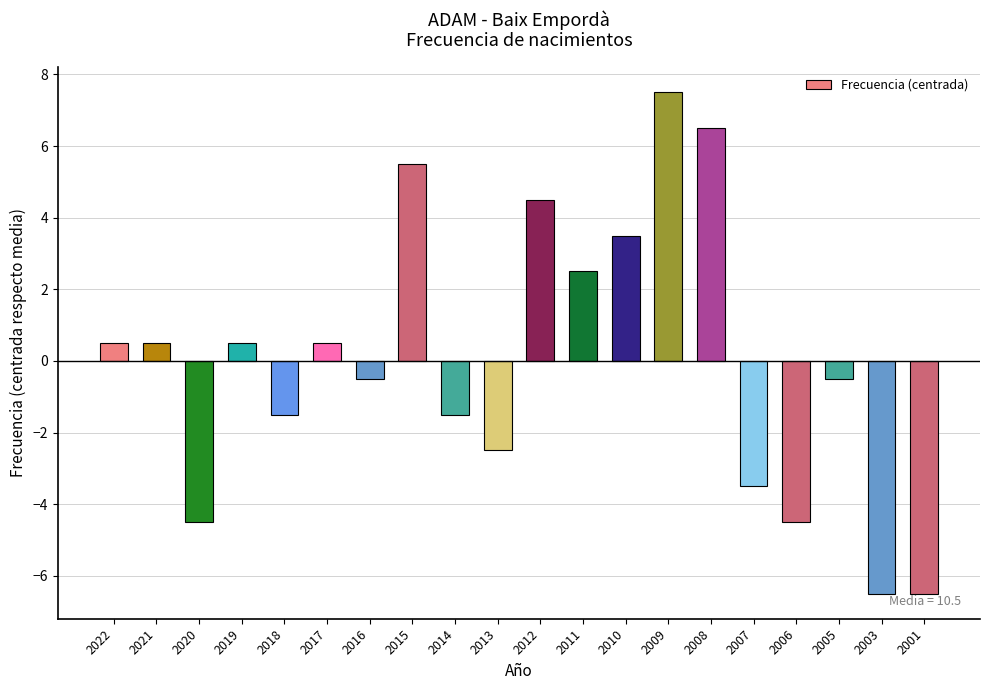

Is it true that the value at 2018 is -0.7?

False